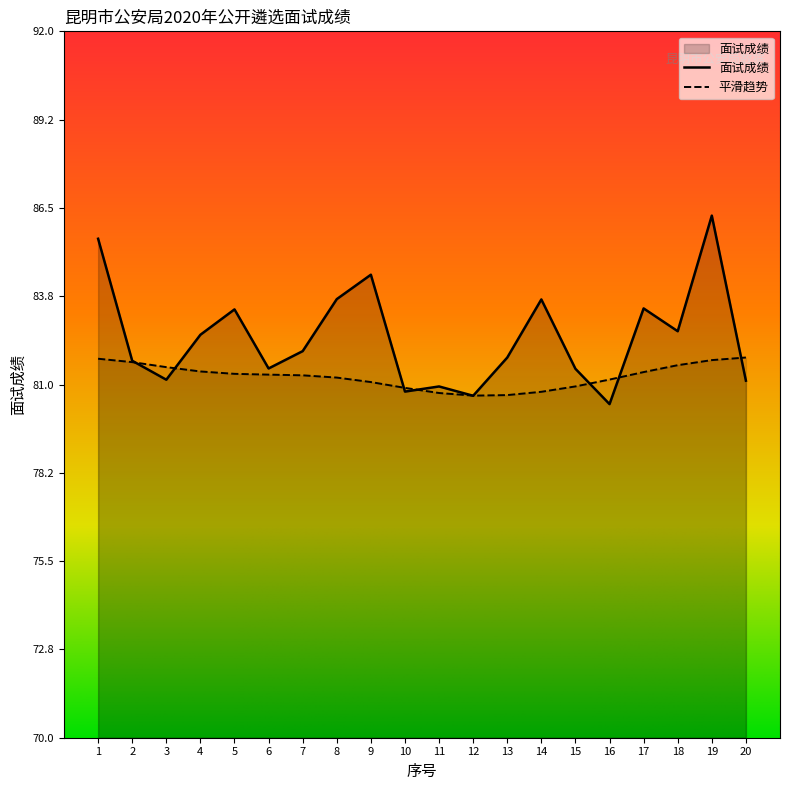

Rank the categories by value from lowest to highest.

16, 12, 10, 11, 20, 3, 15, 6, 2, 13, 7, 4, 18, 5, 17, 14, 8, 9, 1, 19